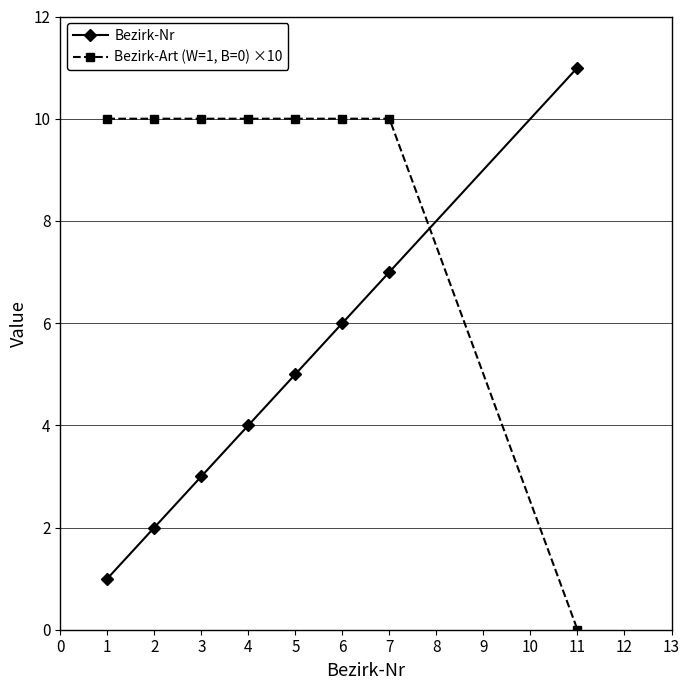

At 6, list the series in order from smallest to largest.

Bezirk-Nr, Bezirk-Art (W=1, B=0) ×10